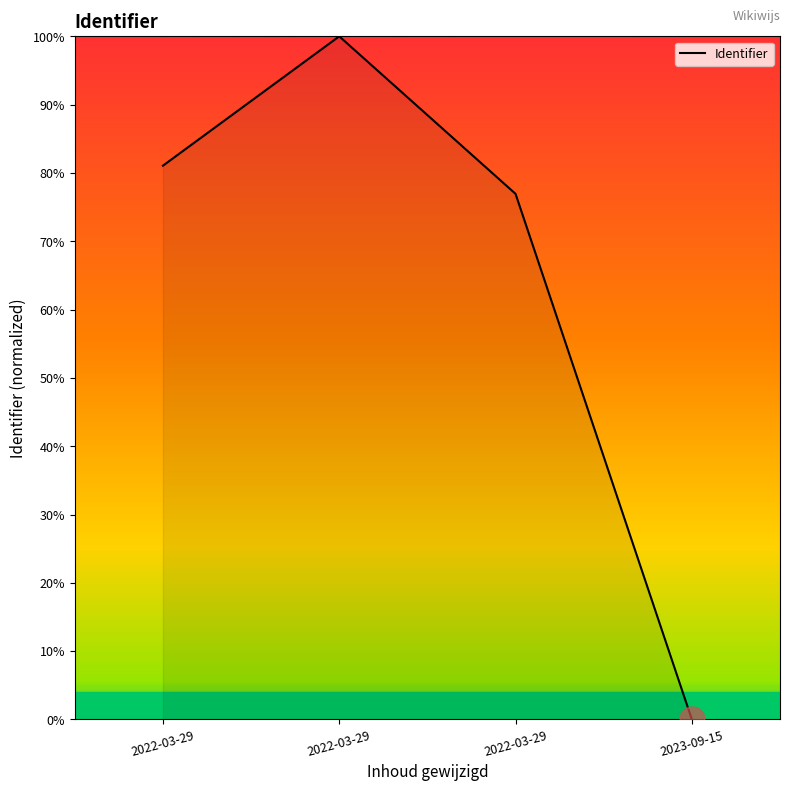

Rank the categories by value from lowest to highest.

2023-09-15, 2022-03-29, 2022-03-29, 2022-03-29